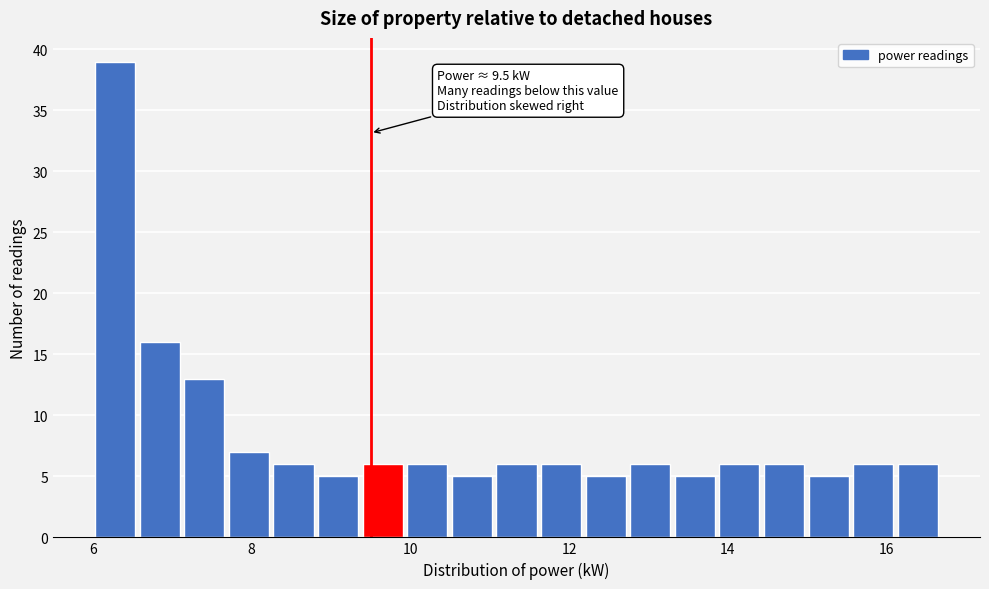

Read against the x-axis, roughly where is the centre of the tallest bar?

6.2